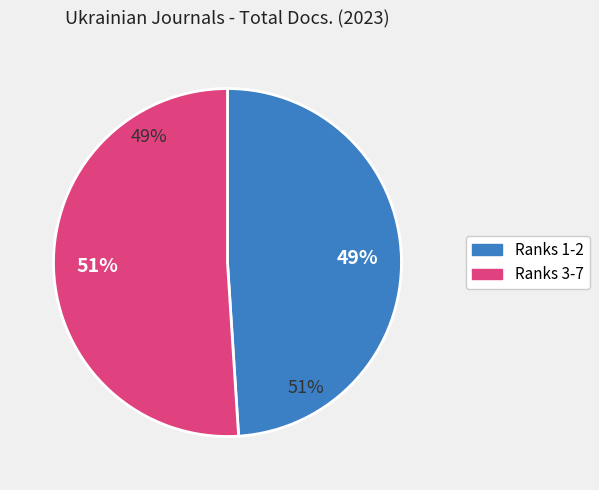

Is it true that Rank 6 is 1% of the pie?

False